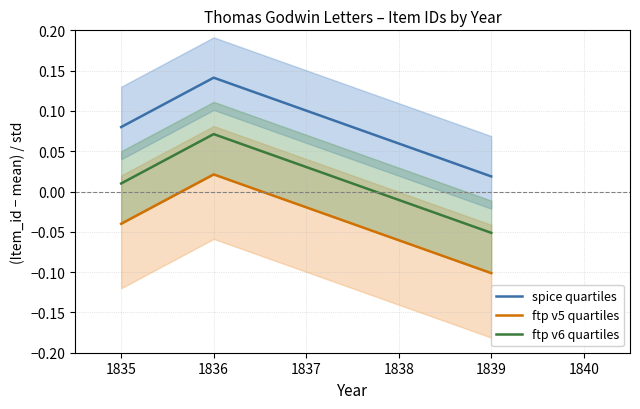

Is this an area chart (filled region under the line)?

No